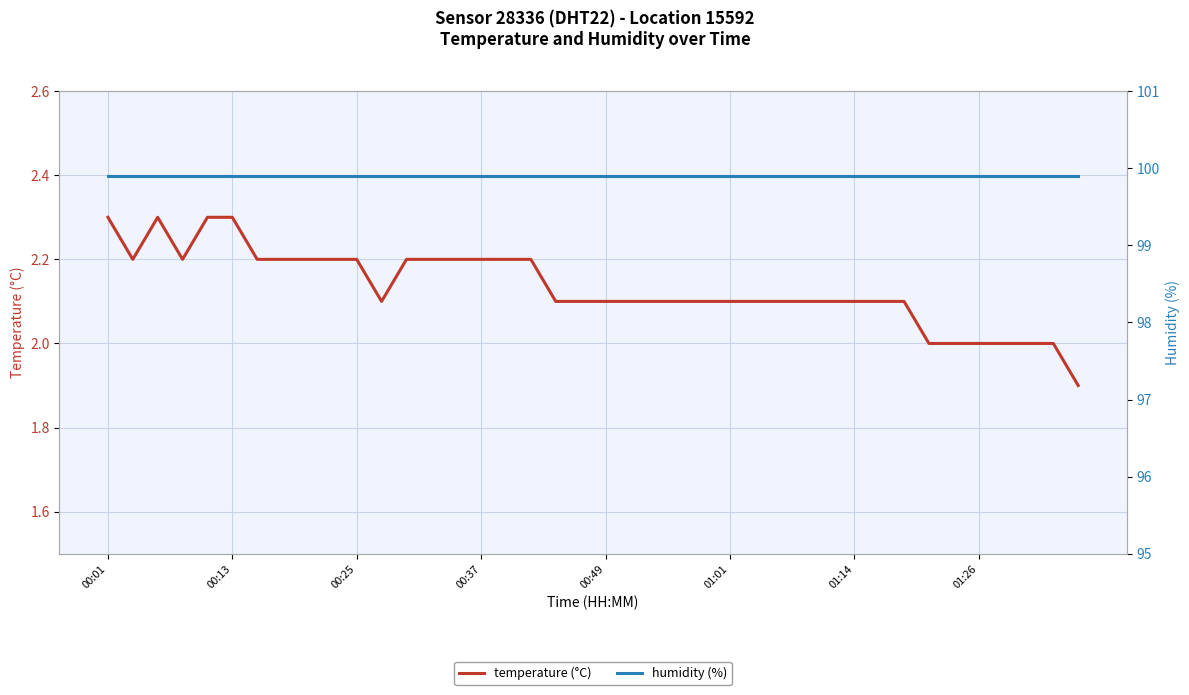

What is the lowest value of the temperature (°C) series?

1.9